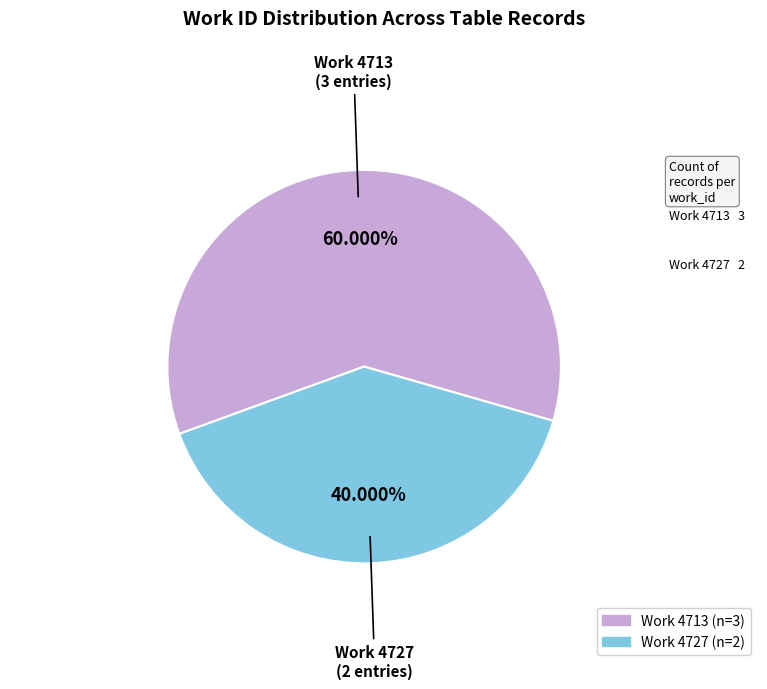

Is there any slice that represents more than half of the pie?

Yes